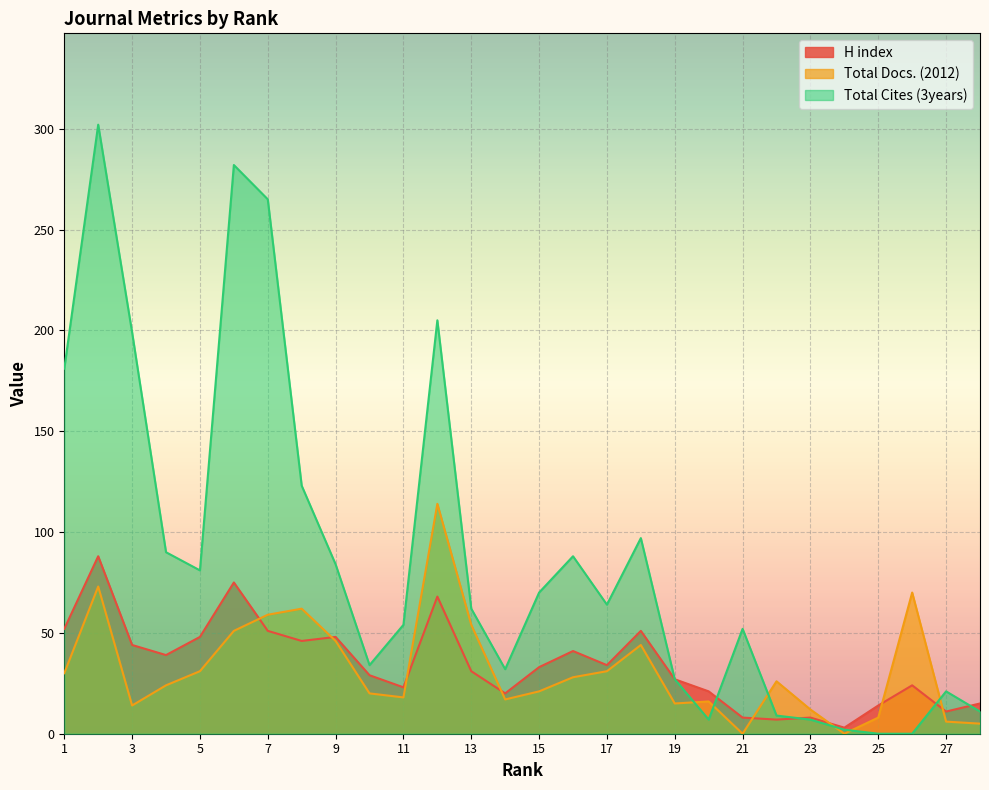

How many data points in Total Docs. (2012) are above 26?

13